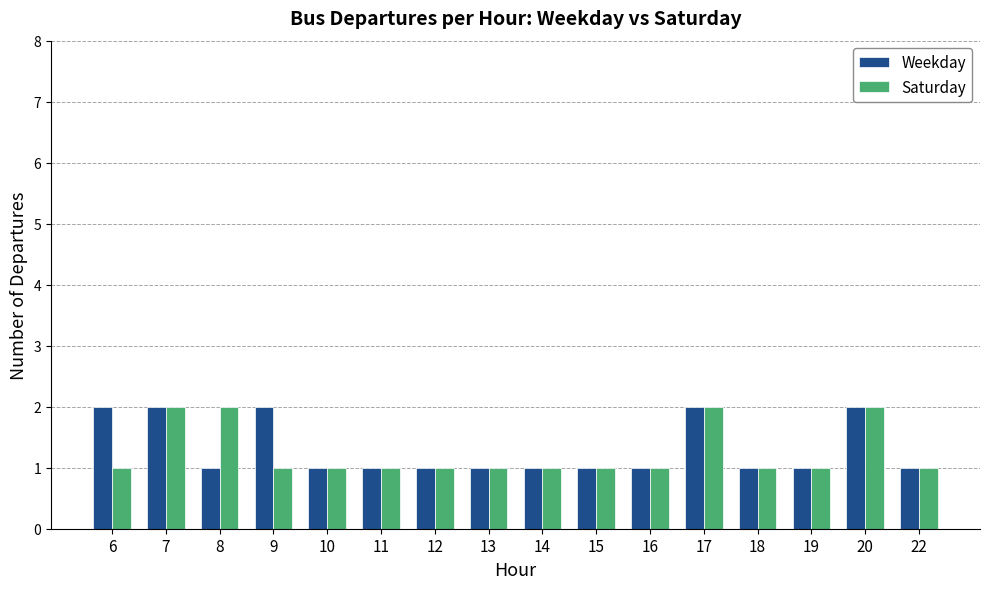

Between 8 and 18, which series saw the biggest shift?

Saturday